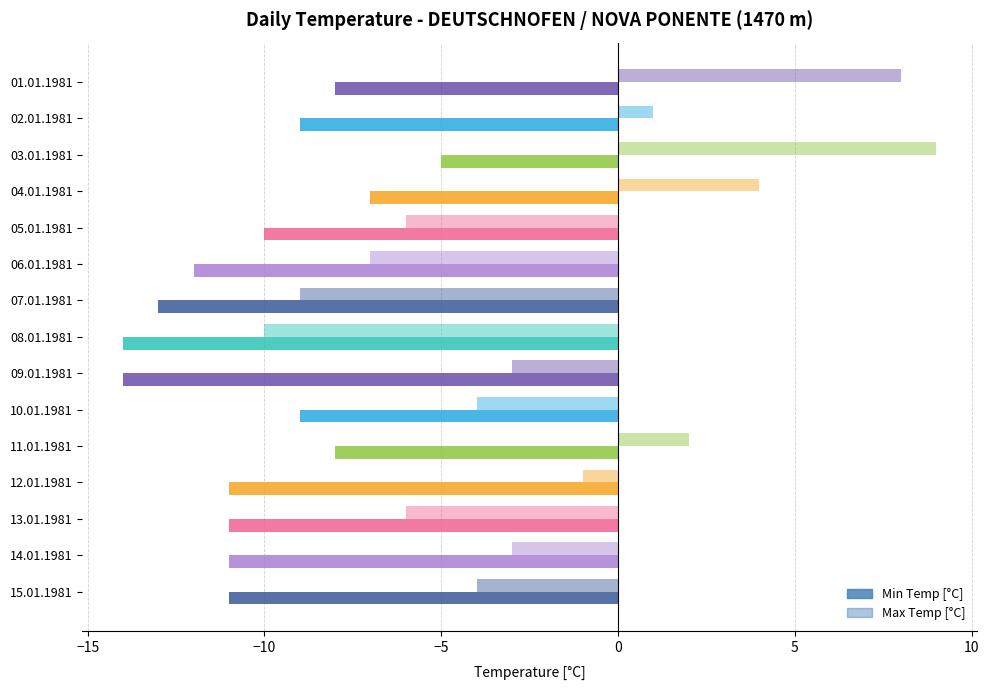

Which series has the largest range (max minus min)?

Max Temp [°C]